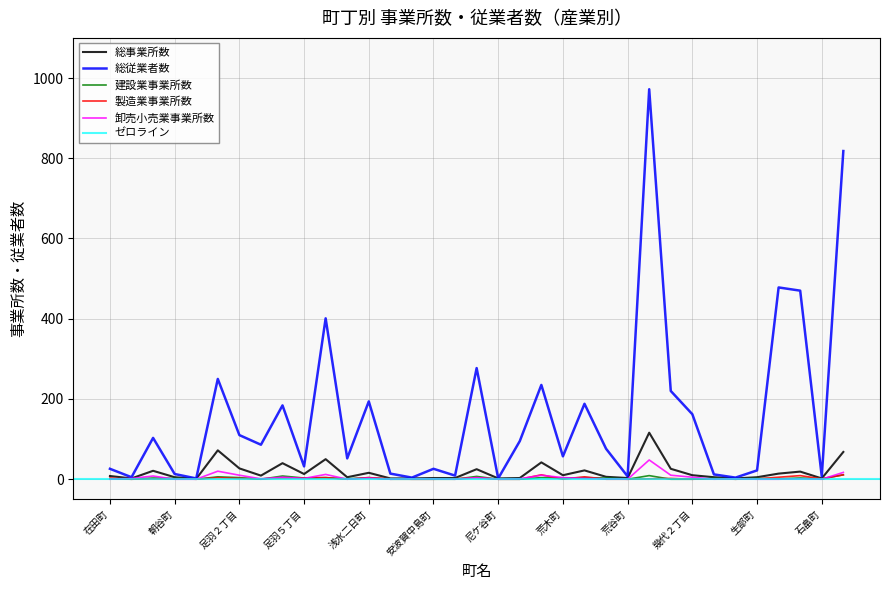

What value does the 卸売小売業事業所数 series have at 石橋町?

1